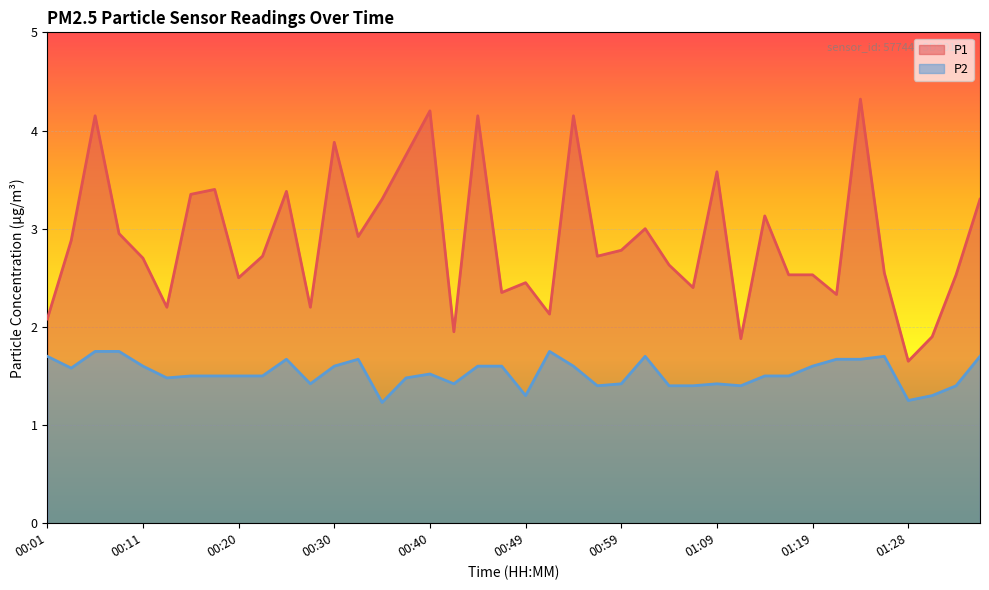

Which series changed the most between 00:45 and 00:49?

P1